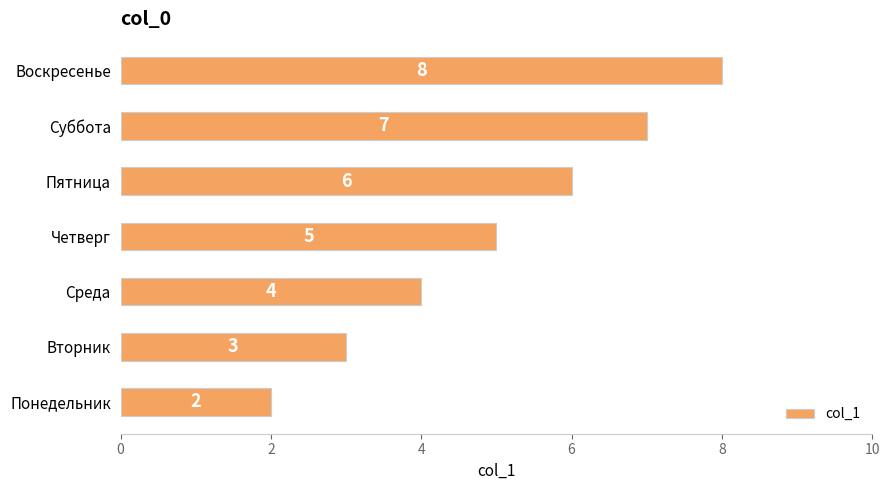

How many data points does each series have?

7